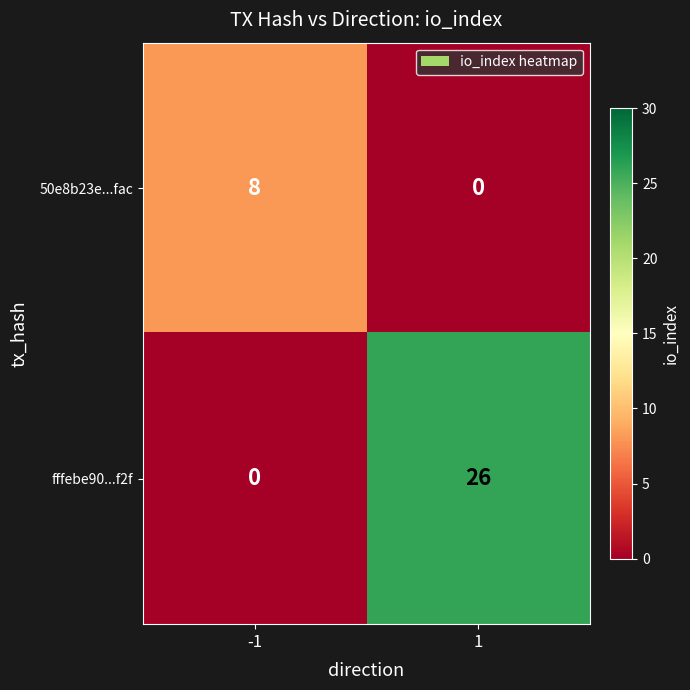

Reading left to right, transcribe all the data shown in this chart.

50e8b23e...fac: -1=8	1=0
fffebe90...f2f: -1=0	1=26